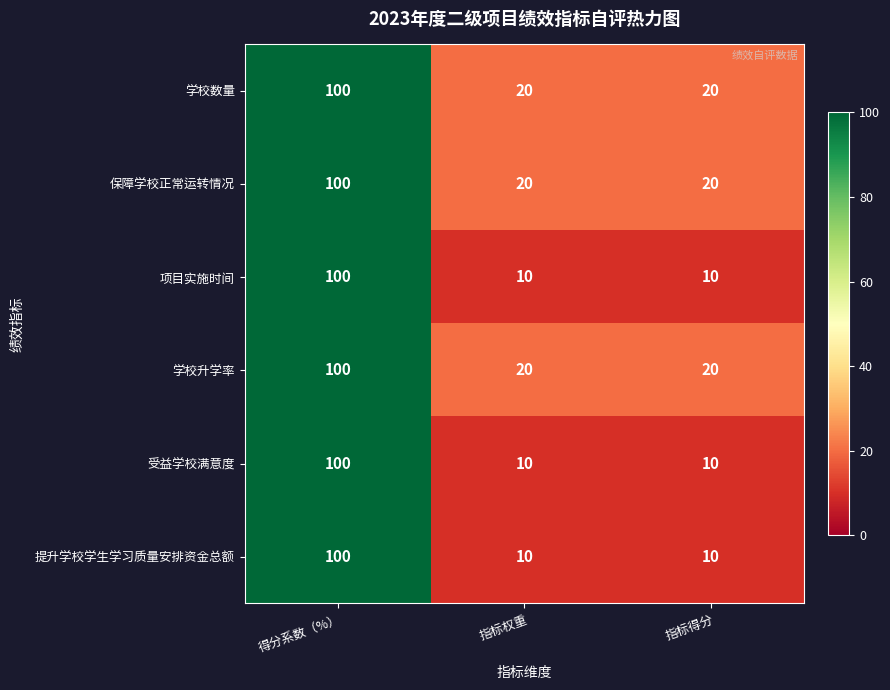

The 受益学校满意度 series shows 167 at 得分系数（%）. True or false?

False